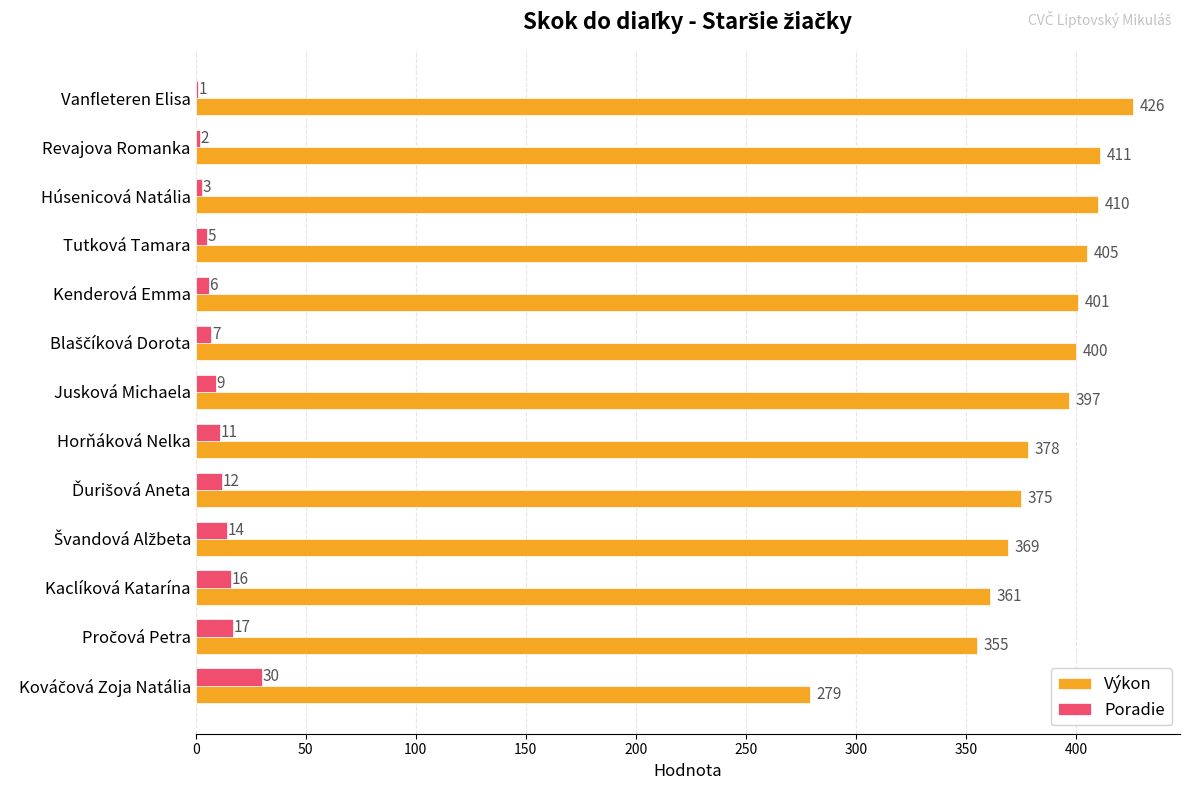

At which category does the chart reach its peak across all series?

Vanfleteren Elisa